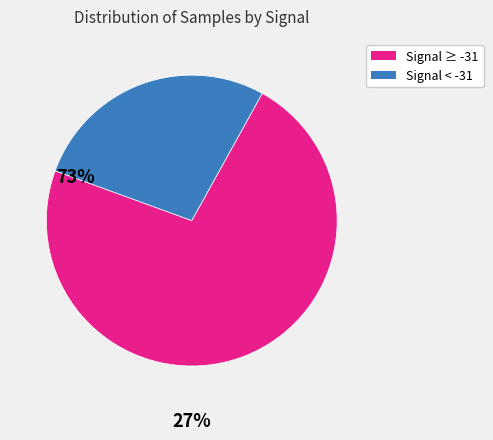

Is there a majority slice in this chart?

Yes